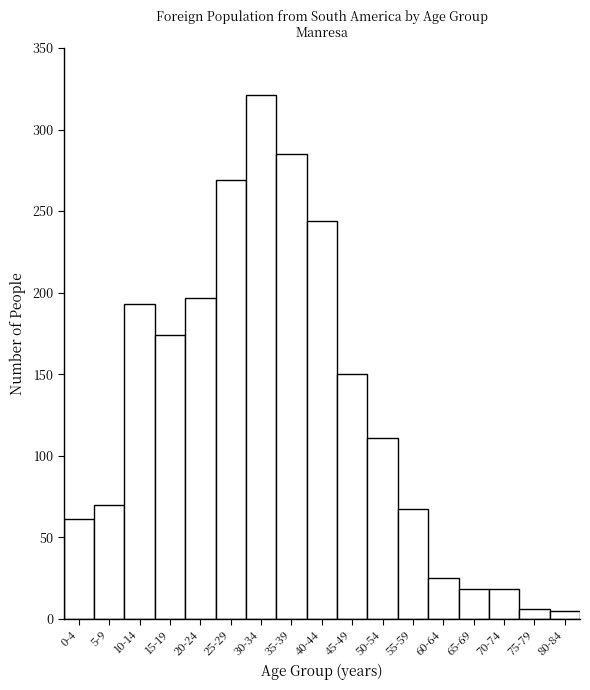

What is the change in value from 40-44 to 70-74?

-226